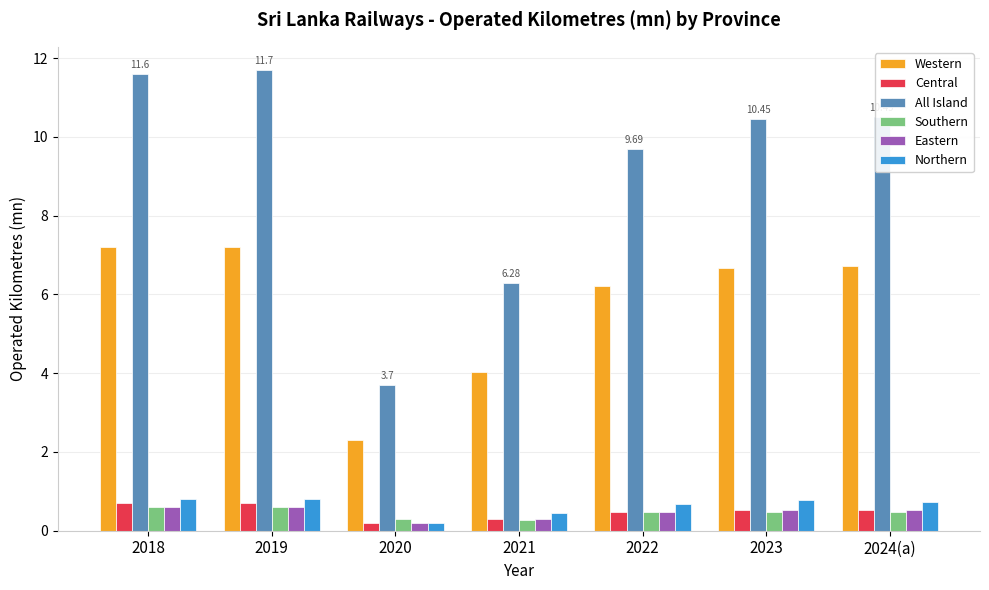

What is the total value across all series at 2023?

19.4